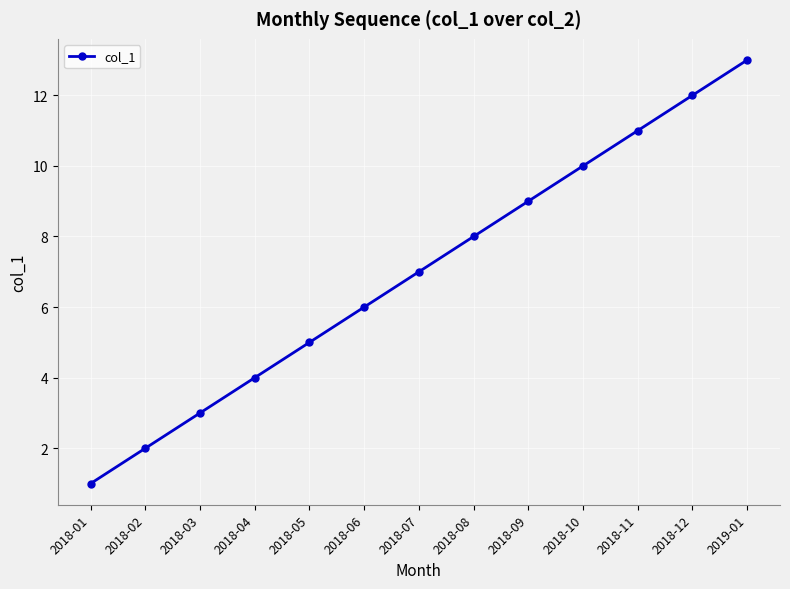

True or false: the data shows 11 at 2018-08.

False